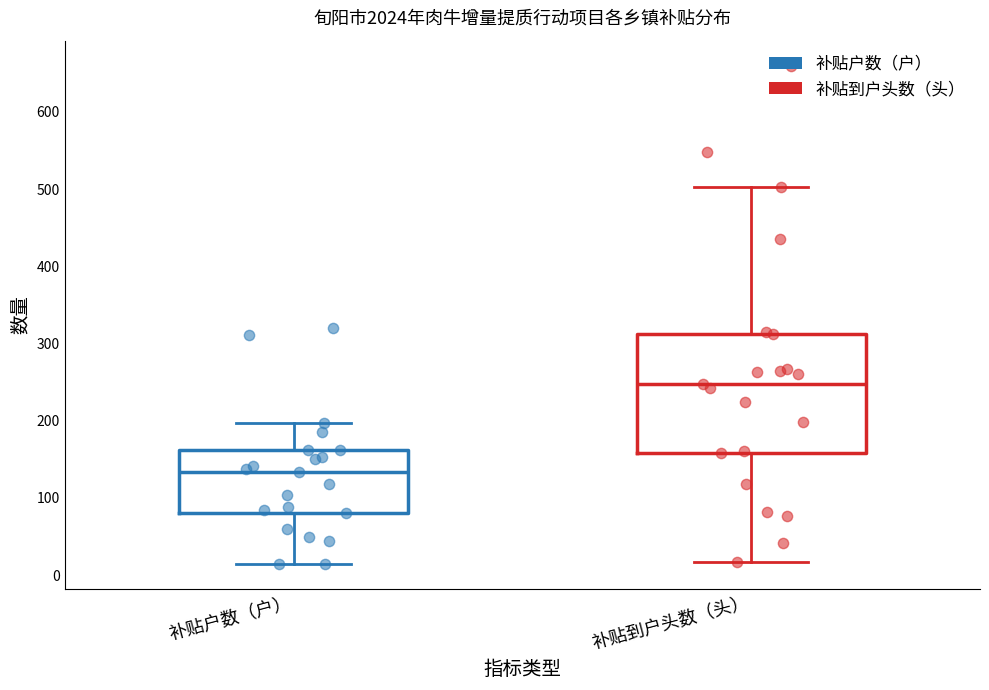

Reading left to right, transcribe this box plot: for each box, give where its median line is, the range the box spans, and where its two whiskers end, as read against the y-axis. The values are not printed on the chart, so give them approximately, as read against the axis.

补贴户数（户）: median 130, box 80 to 160, whiskers 10 to 200
补贴到户头数（头）: median 250, box 160 to 310, whiskers 20 to 500